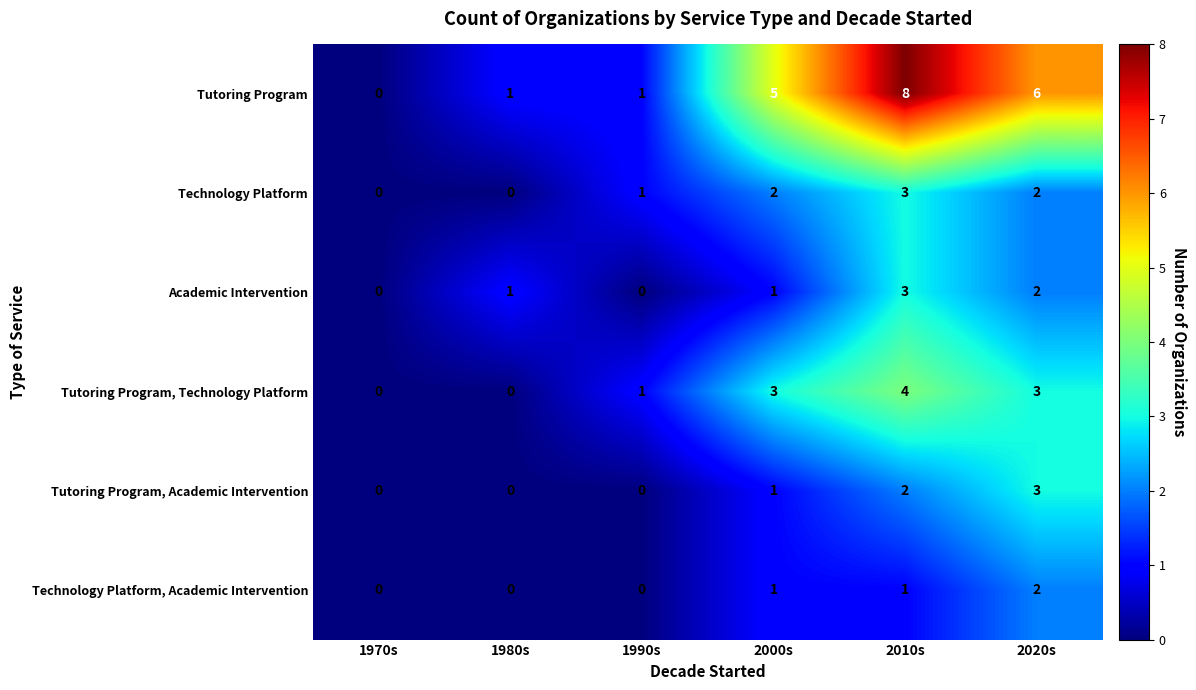

At which category is the sum across all series the highest?

2010s